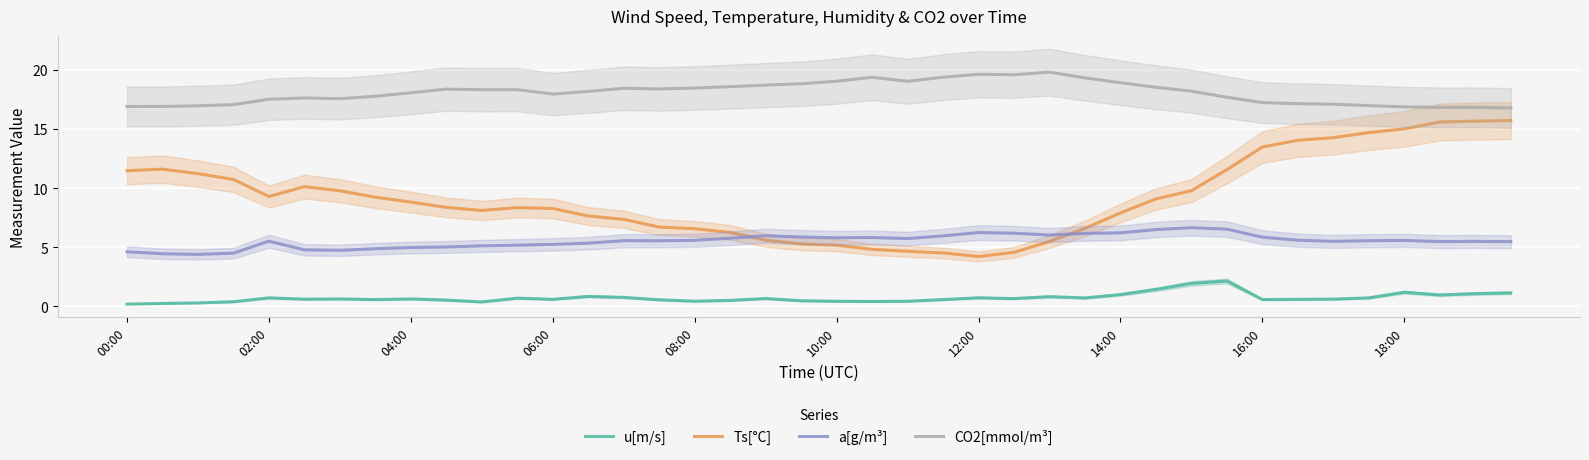

Is it true that CO2[mmol/m³] equals 6.4 at 18:00?

False